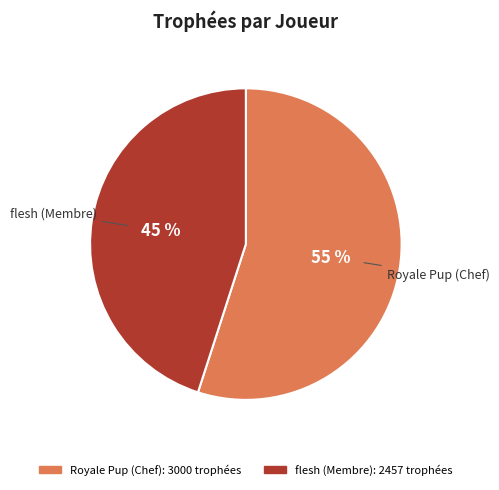

Which category has the biggest portion of the pie?

Royale Pup (Chef)